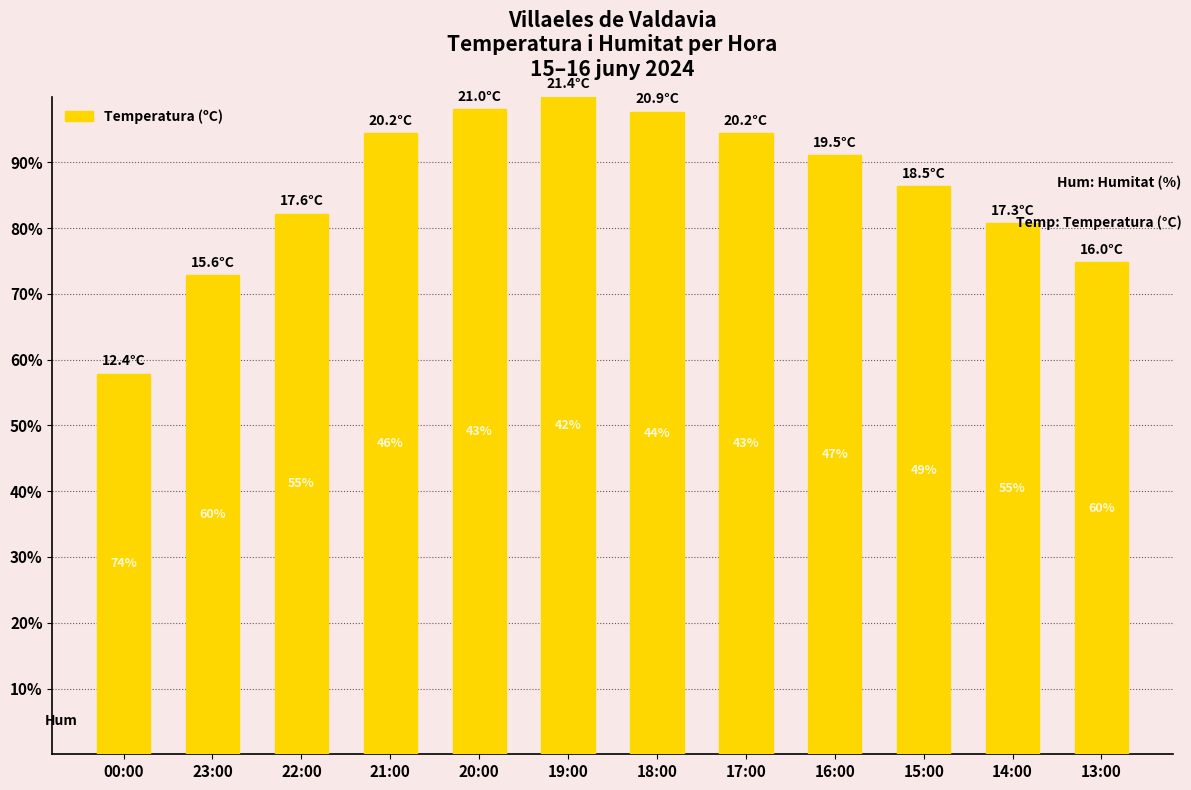

What is the label of the 2nd bar from the left?

23:00